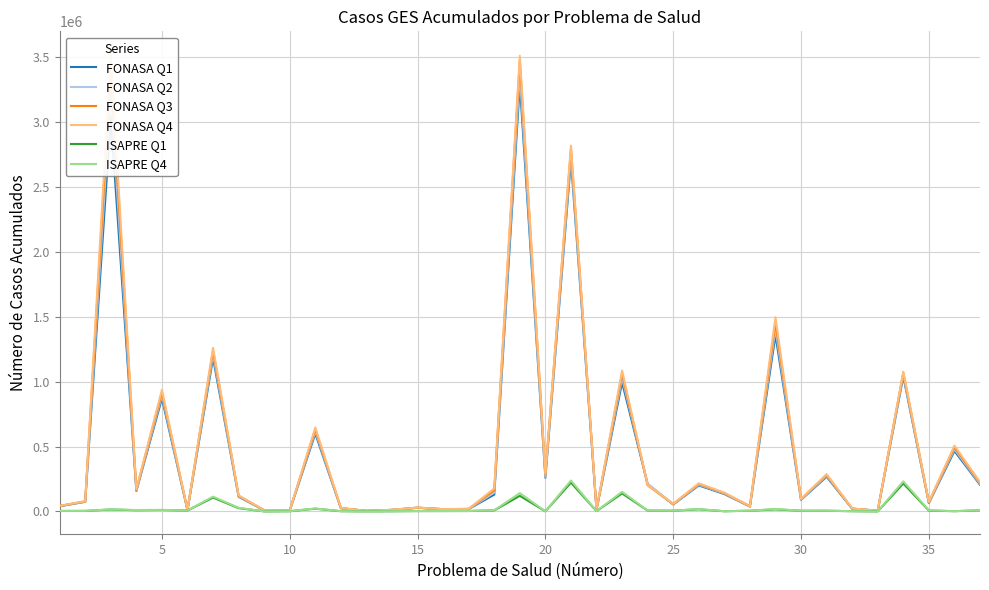

What is the sum of all ISAPRE Q4 values?

1098737